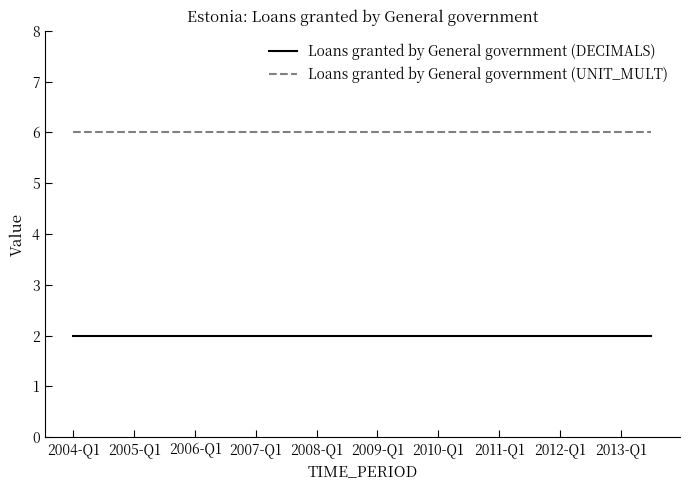

Reading right to left, transcribe all the data shown in this chart.

Loans granted by General government (DECIMALS): 2	2	2	2	2	2	2	2	2	2	2	2	2	2	2	2	2	2	2	2
Loans granted by General government (UNIT_MULT): 6	6	6	6	6	6	6	6	6	6	6	6	6	6	6	6	6	6	6	6